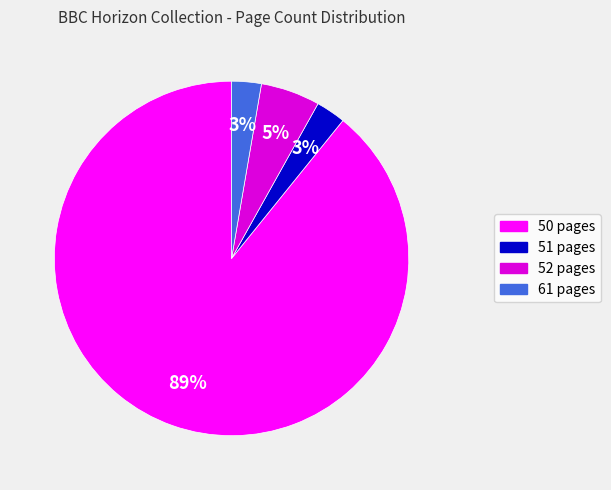

To the nearest percent, what percentage of the pie is 51 pages?

3%